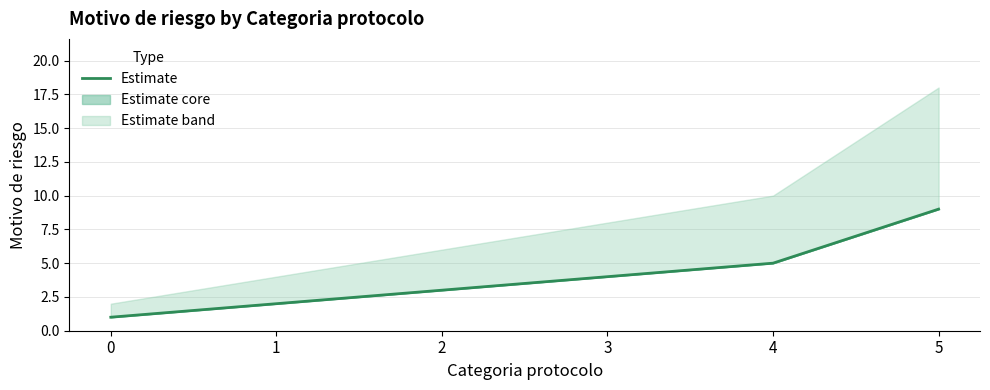

What is the change in value from 2 to 3?

+1